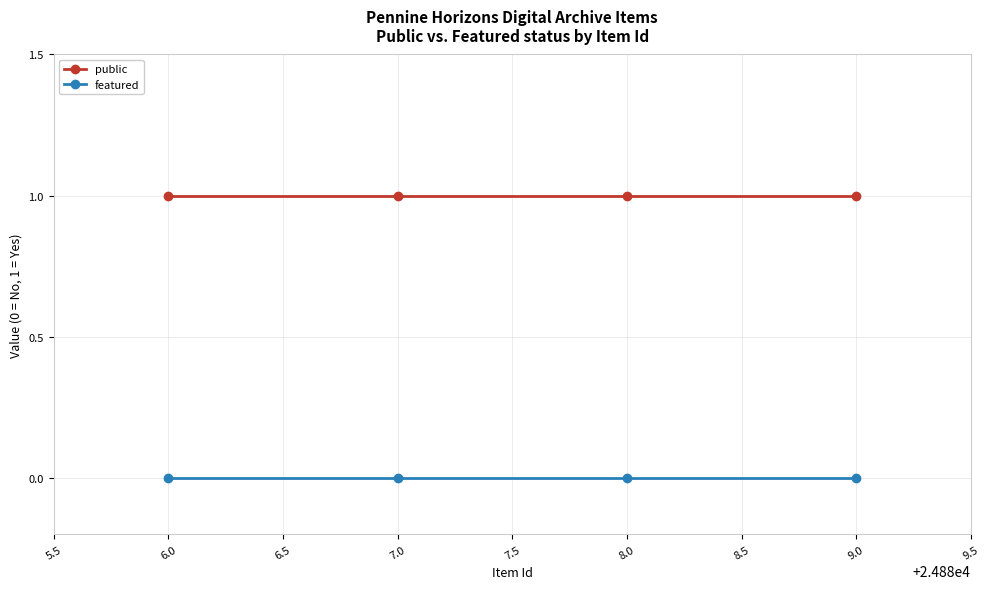

What is the label of the 3rd point from the right?

7.0